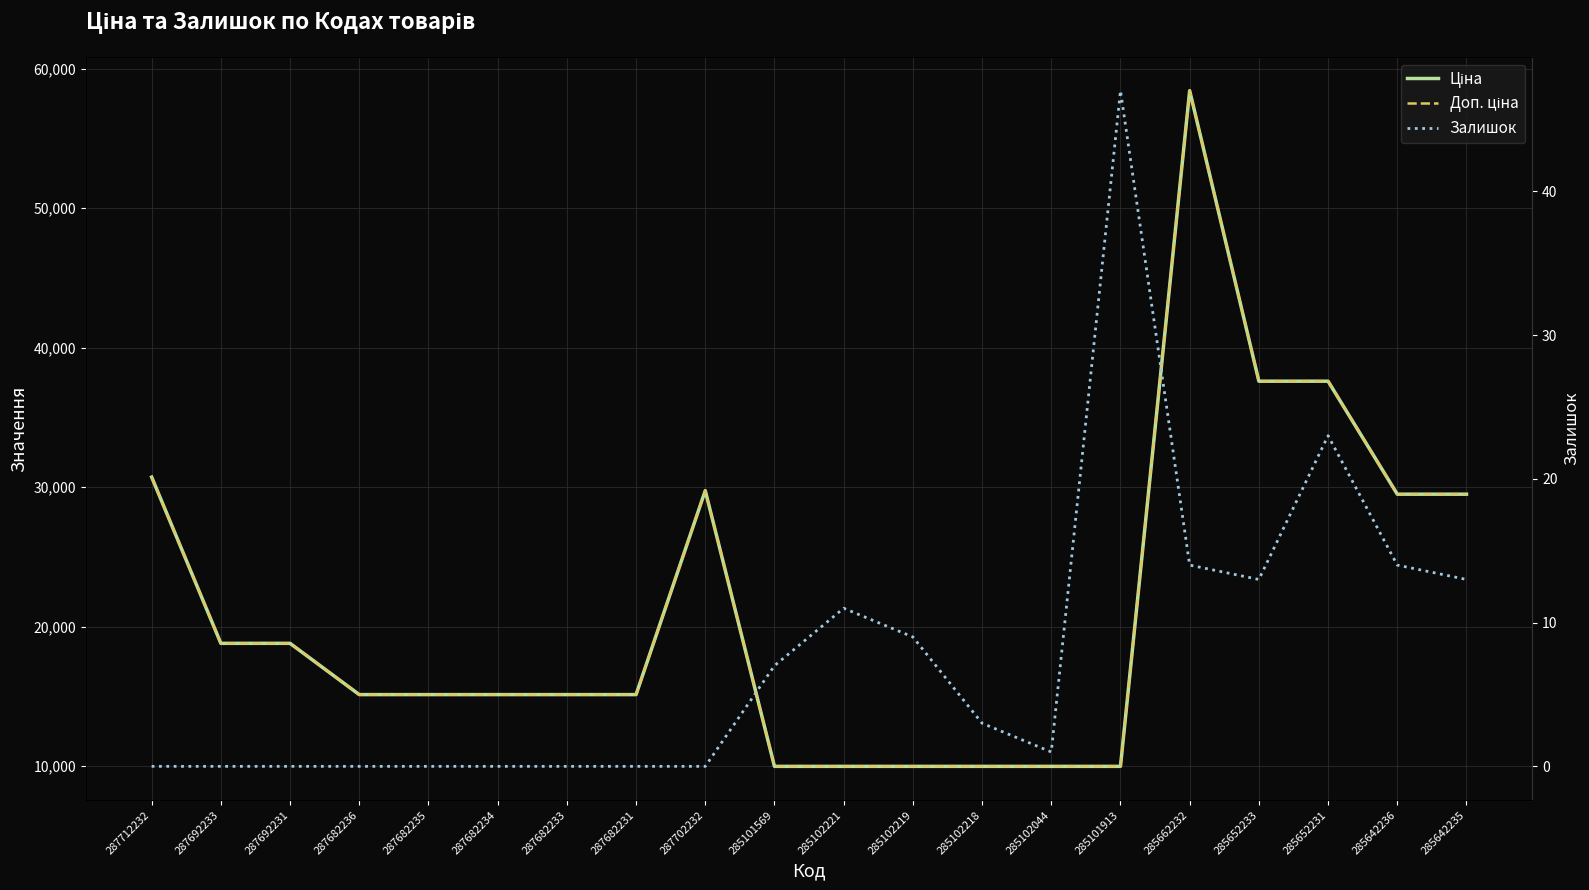

How many data points in Доп. ціна are above 15120?

9